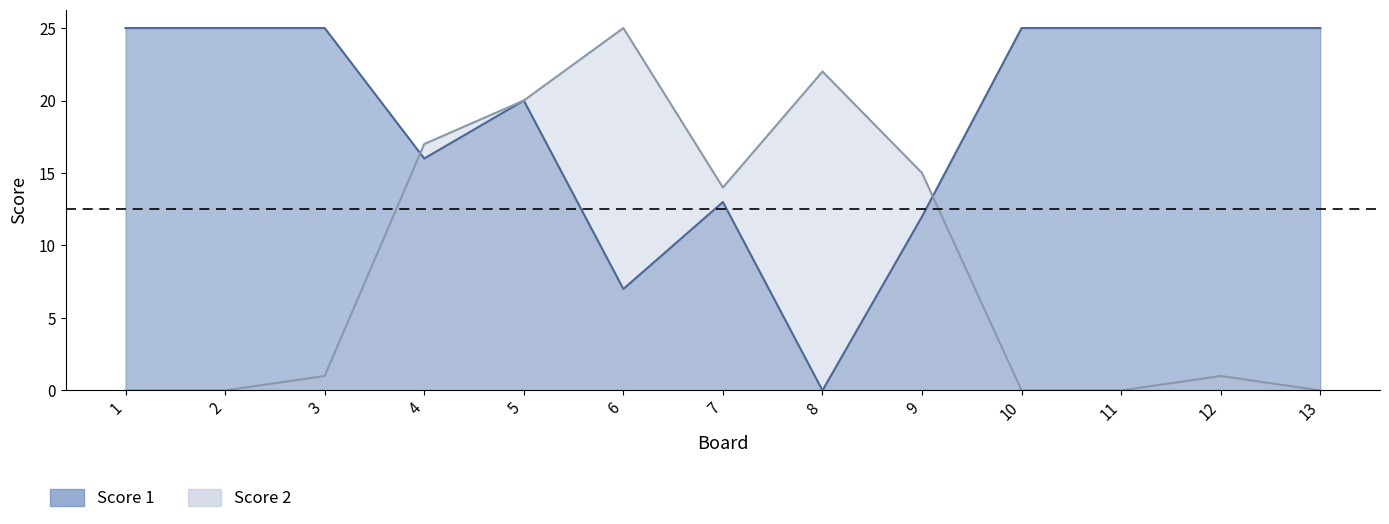

Where do Score 2 and Score 1 first cross each other?

3 and 4